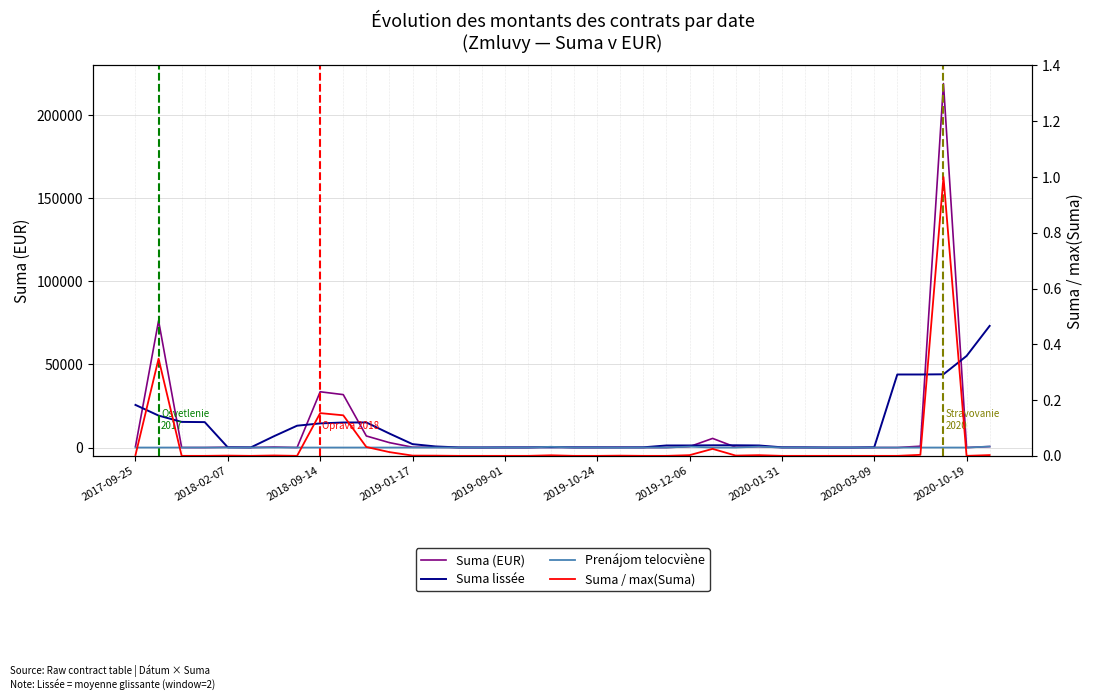

At which category is the sum across all series the highest?

35